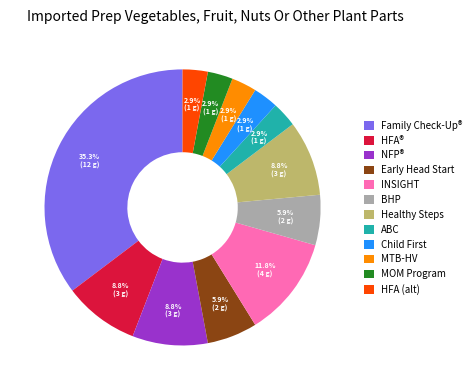

Is the sum of BHP and HFA® greater than half?

No